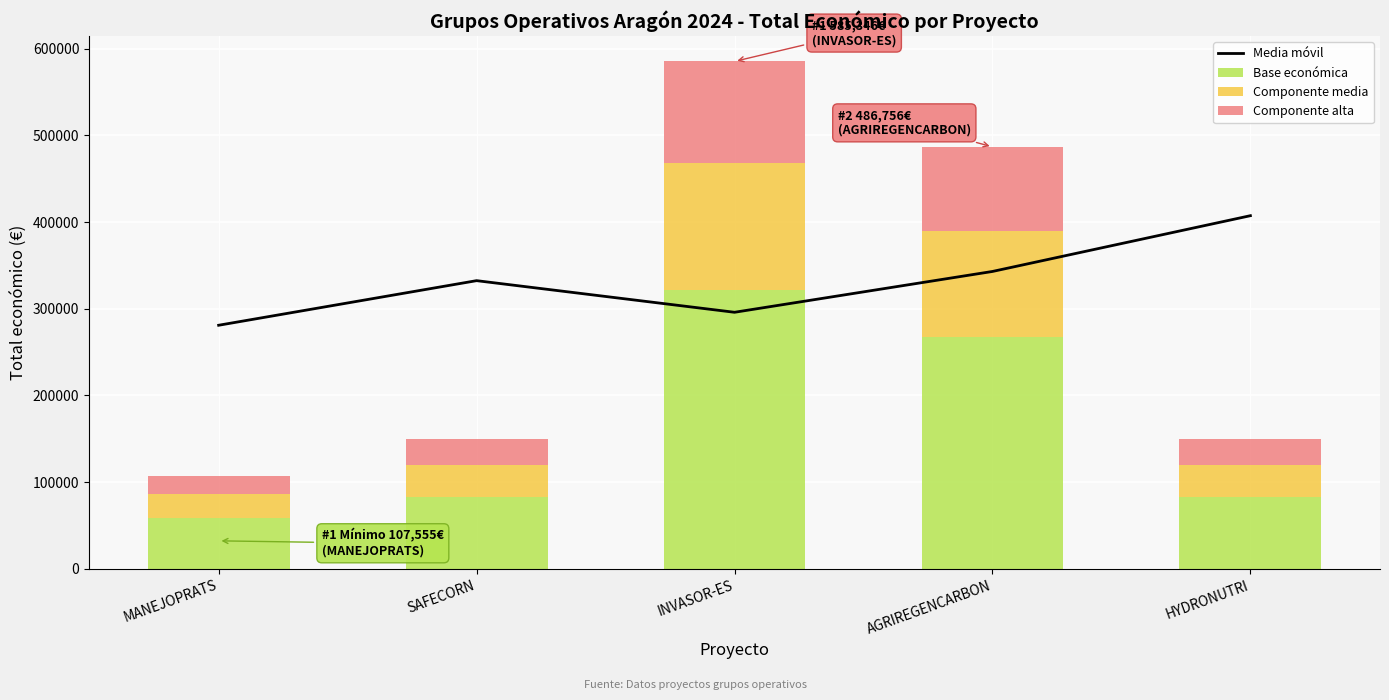

What is the maximum value shown in the chart?

407367.3